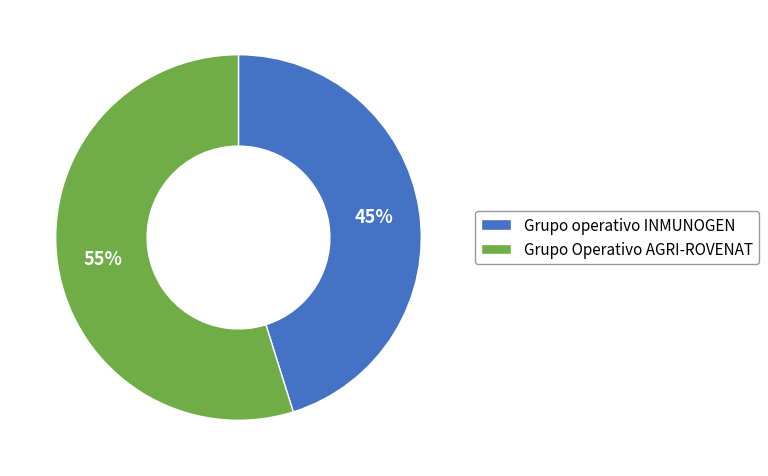

Rank the categories by value from lowest to highest.

Grupo operativo INMUNOGEN, Grupo Operativo AGRI-ROVENAT